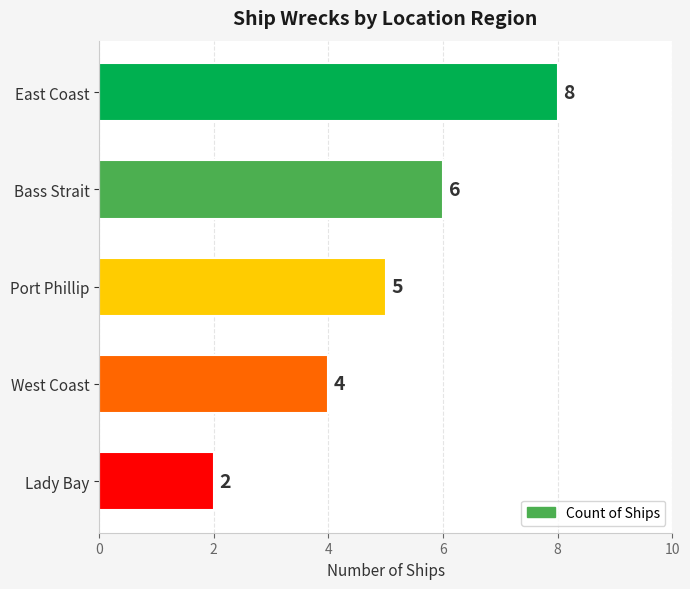

What is the label of the 1st bar from the bottom?

Lady Bay